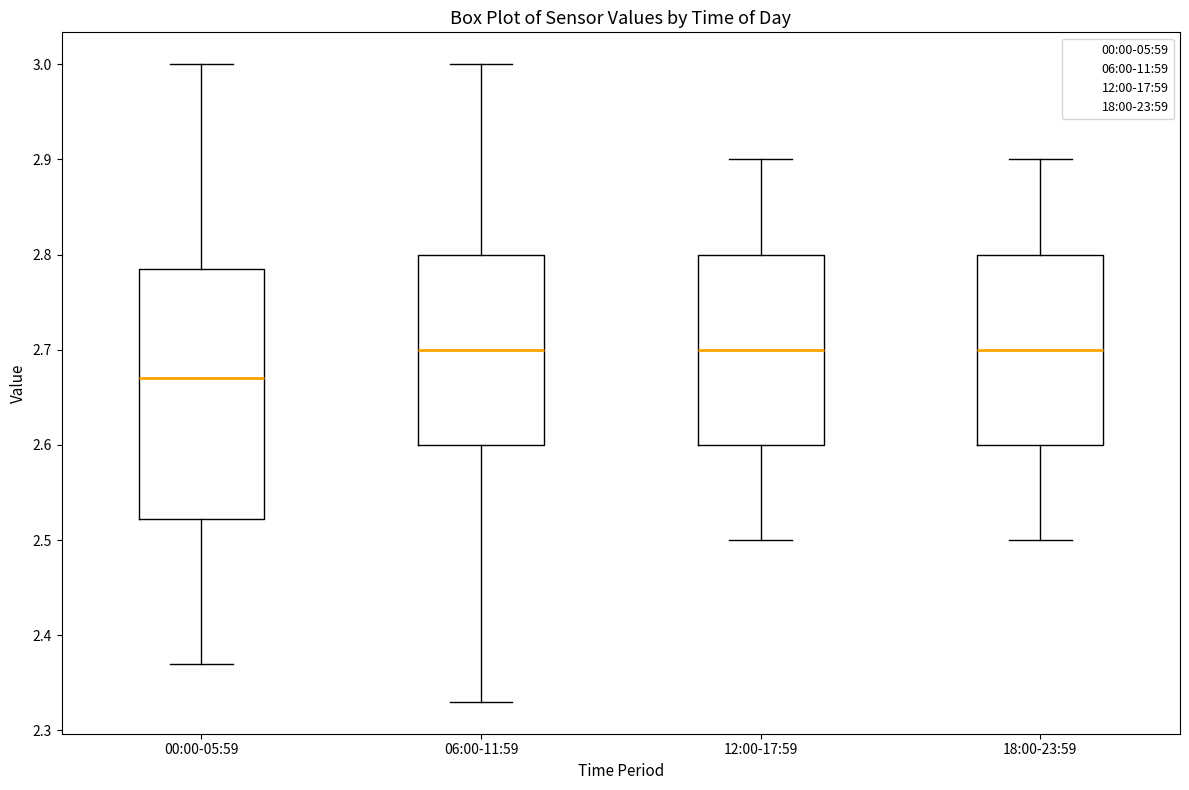

Reading left to right, transcribe this box plot: for each box, give where its median line is, the range the box spans, and where its two whiskers end, as read against the y-axis. The values are not printed on the chart, so give them approximately, as read against the axis.

00:00-05:59: median 2.67, box 2.52 to 2.79, whiskers 2.37 to 3.00
06:00-11:59: median 2.70, box 2.60 to 2.80, whiskers 2.33 to 3.00
12:00-17:59: median 2.70, box 2.60 to 2.80, whiskers 2.50 to 2.90
18:00-23:59: median 2.70, box 2.60 to 2.80, whiskers 2.50 to 2.90